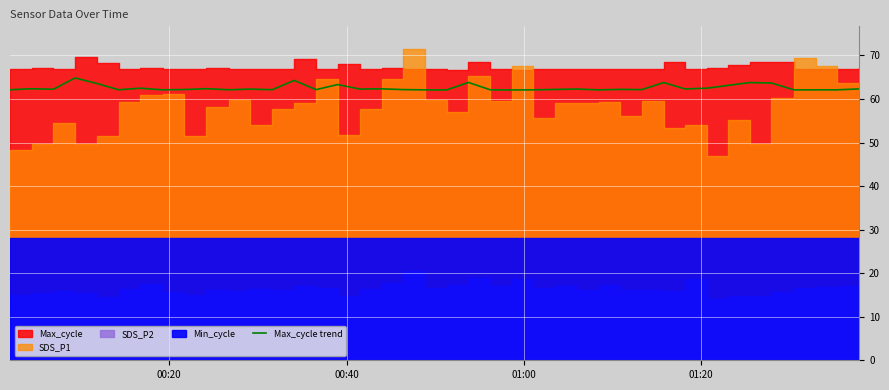

True or false: there are more than 1 points higher than both neighbors.

True